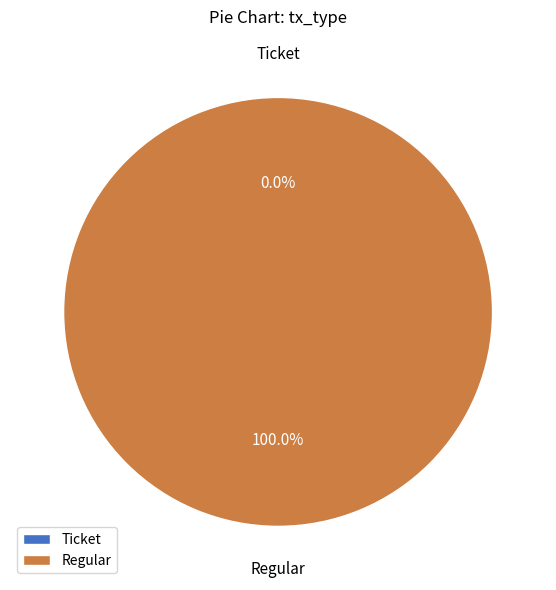

Rank the categories by value from lowest to highest.

Ticket, Regular